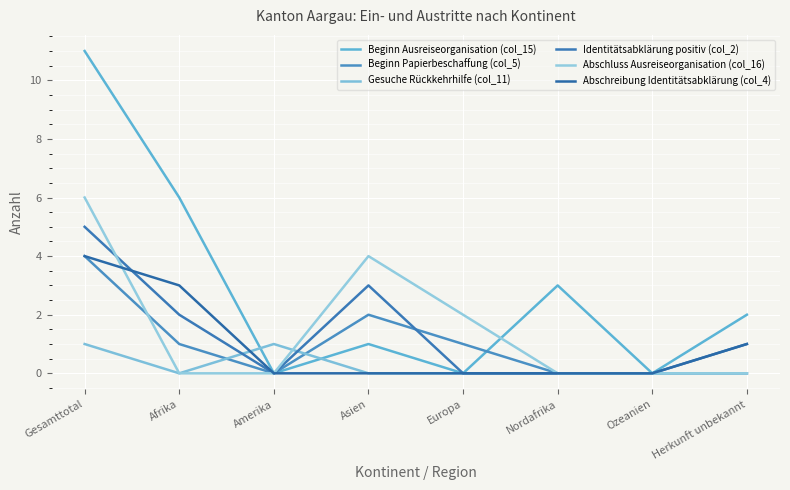

What is the difference between the highest and lowest values at Europa?

2